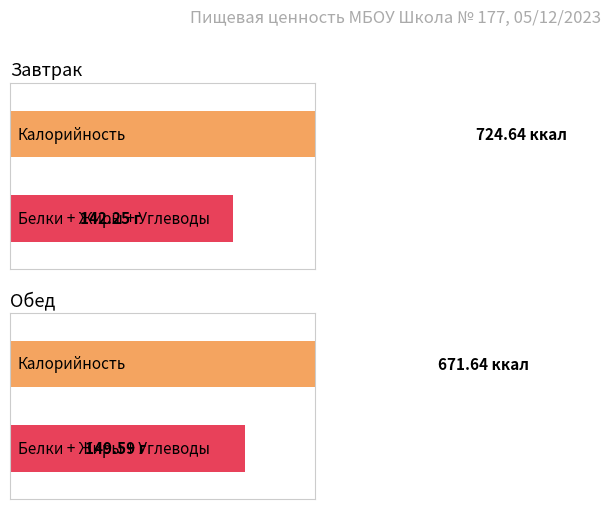

What is the difference between the Белки values at Завтрак and Обед?

11.3